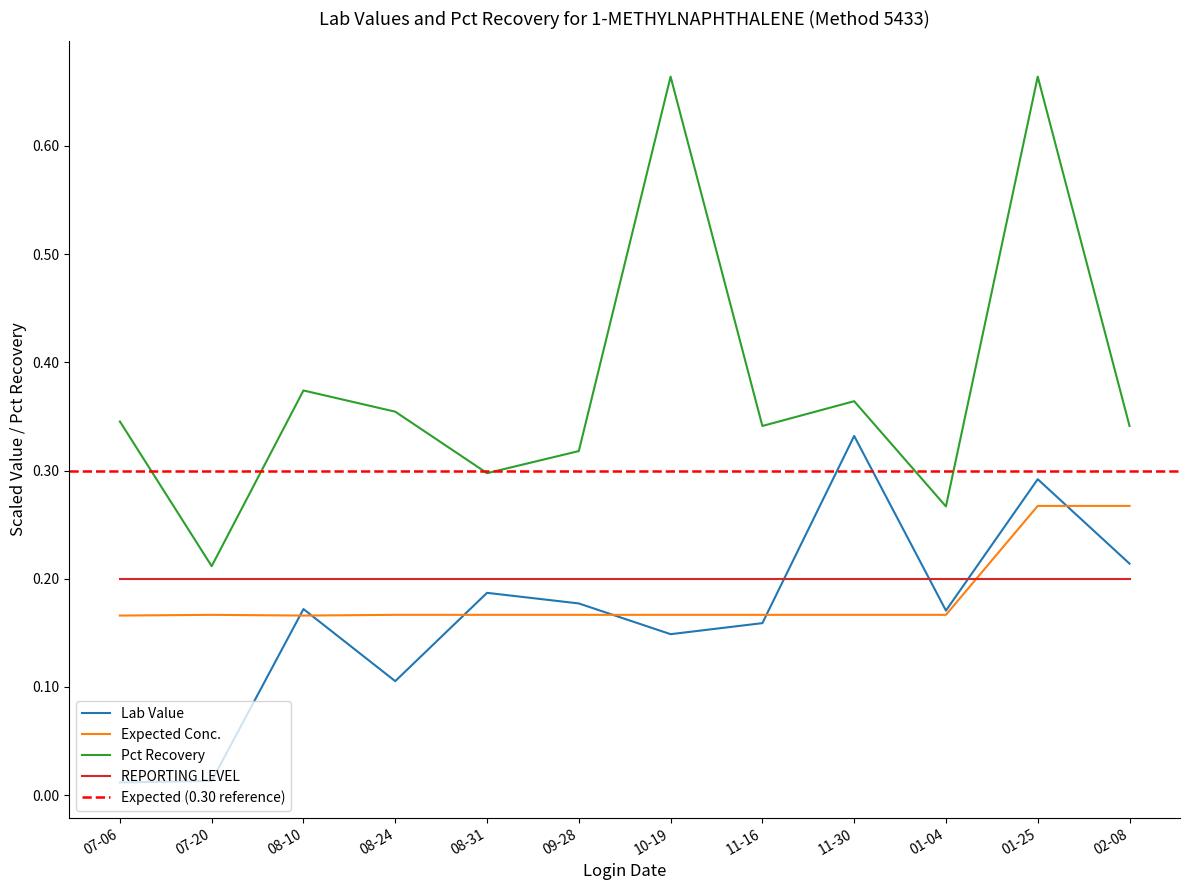

True or false: Lab Value has a value of 0.2 at 10-19.

False